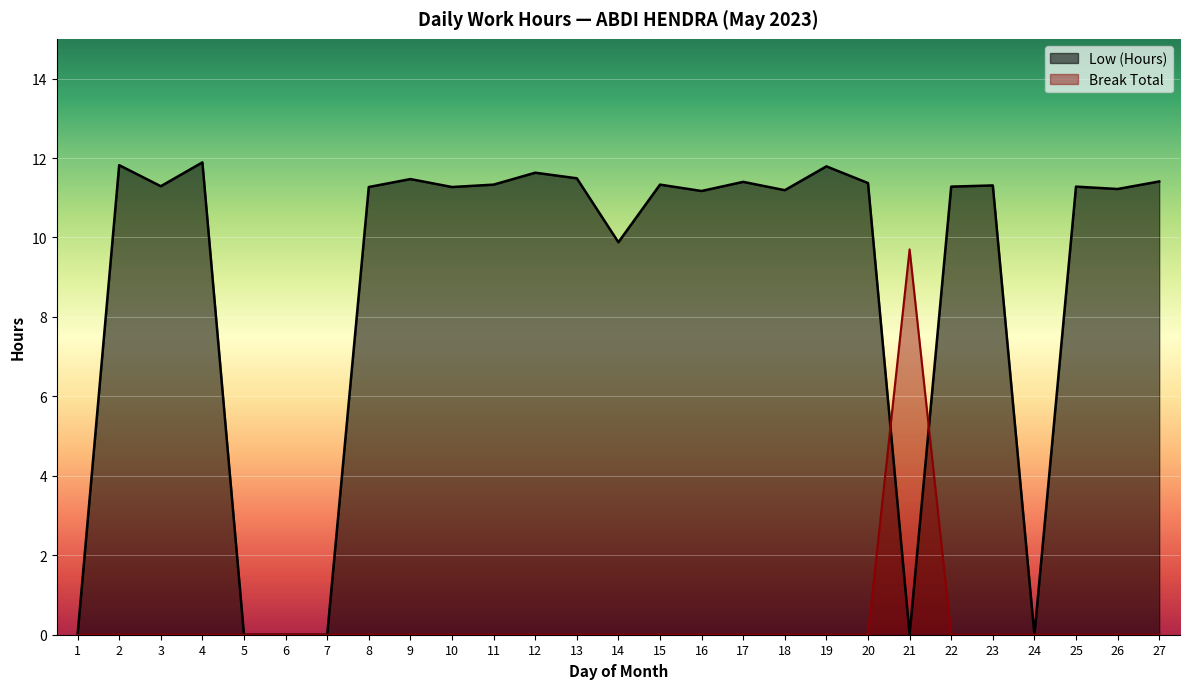

What is the difference between the Low (Hours) values at 18 and 12?

0.4